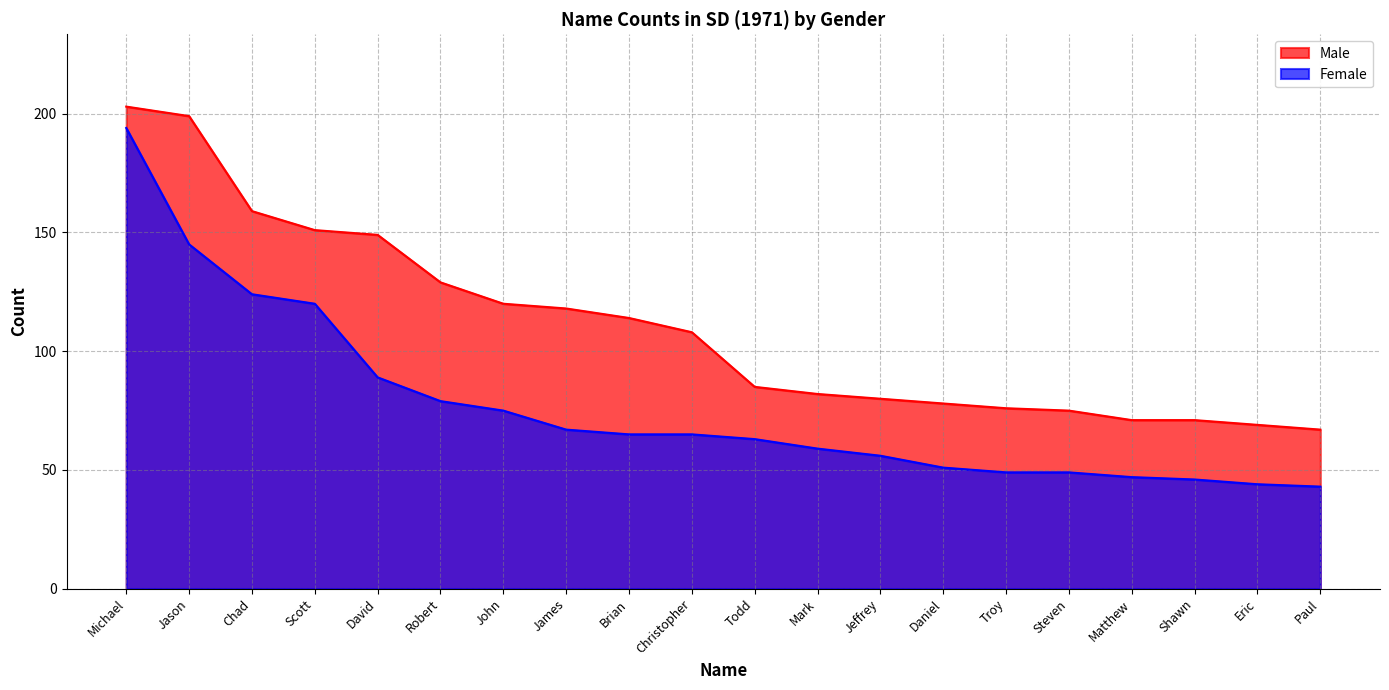

True or false: Male and Female intersect in this chart.

False